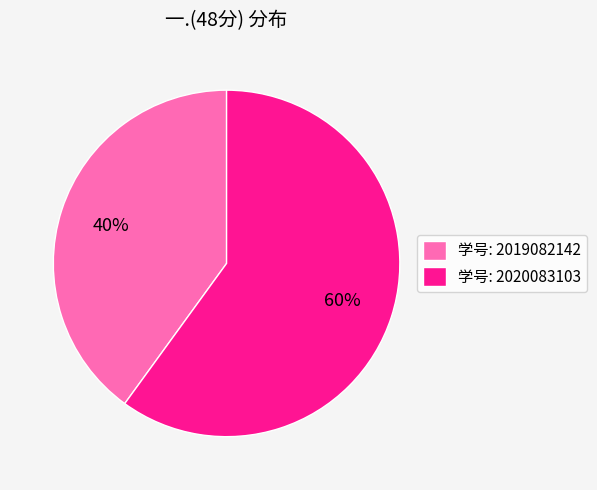

Between 学号: 2020083103 and 学号: 2019082142, which is larger?

学号: 2020083103